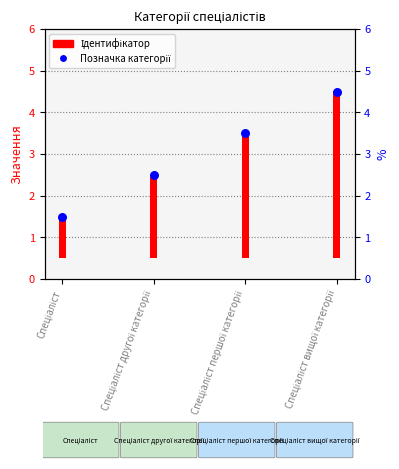

At how many categories does at least one series exceed 4?

1